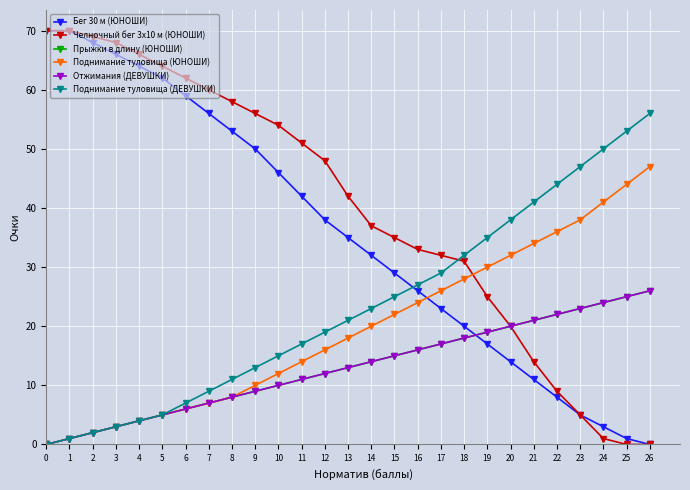

Is the value of Поднимание туловища (ЮНОШИ) at 8 greater than the value of Прыжки в длину (ЮНОШИ) at 11?

No